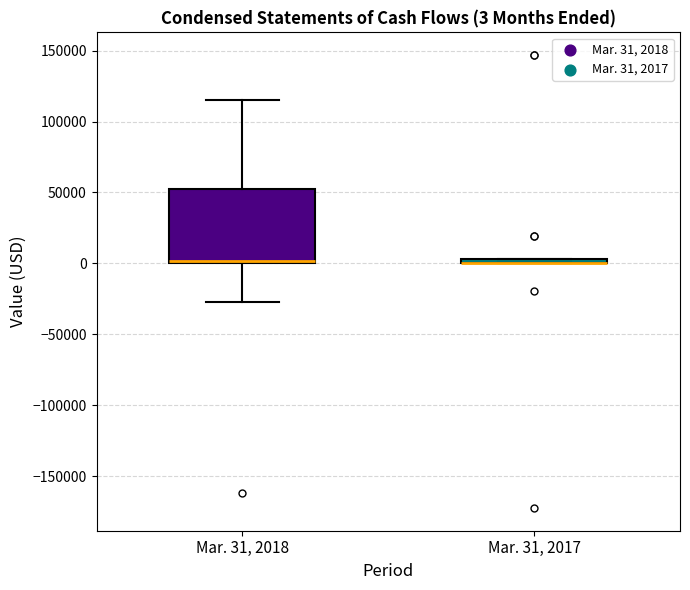

Comparing the boxes themselves (not the whiskers), which one is the tallest?

Mar. 31, 2018